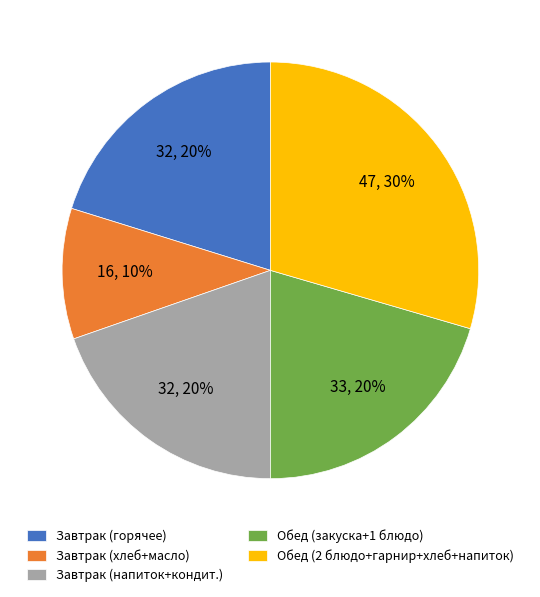

Between Обед (2 блюдо+гарнир+хлеб+напиток) and Завтрак (напиток+кондит.), which is larger?

Обед (2 блюдо+гарнир+хлеб+напиток)